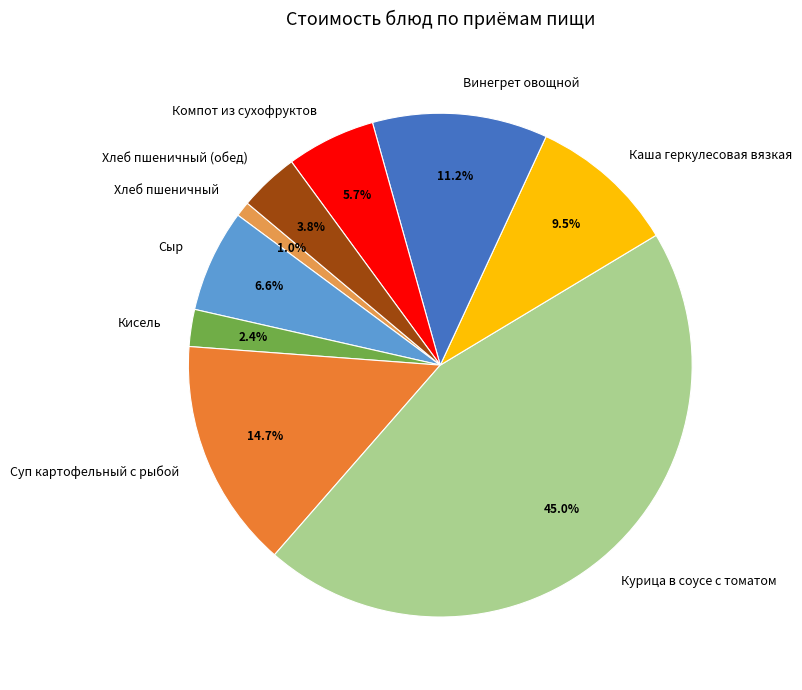

Between Сыр and Винегрет овощной, which is larger?

Винегрет овощной